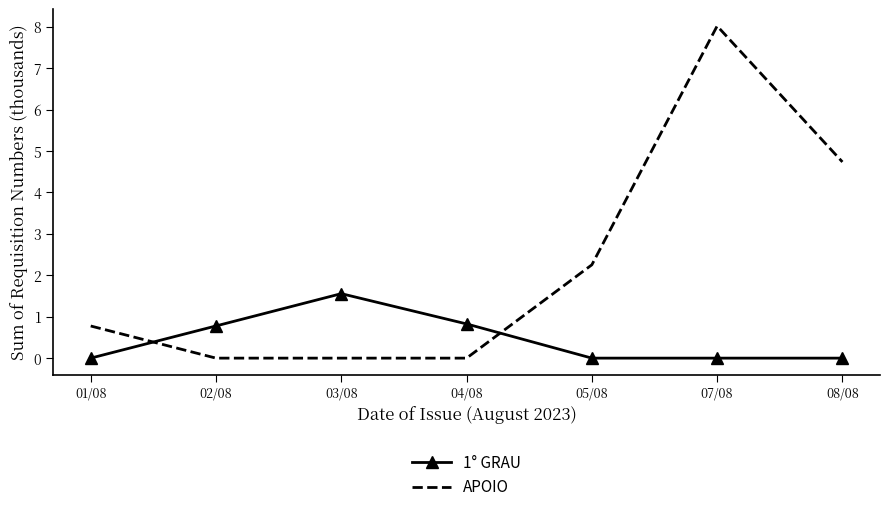

In APOIO, how many points are higher than both neighbors (excluding endpoints)?

1